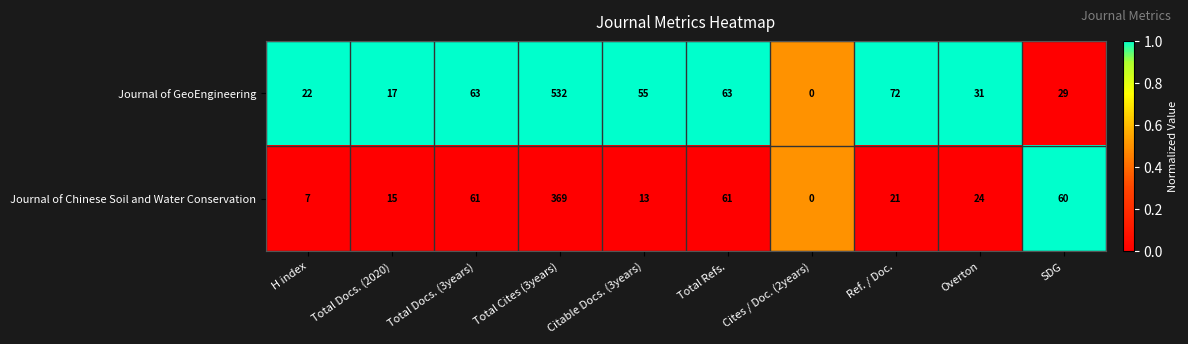

Is it true that Journal of GeoEngineering equals 372 at Total Cites (3years)?

False